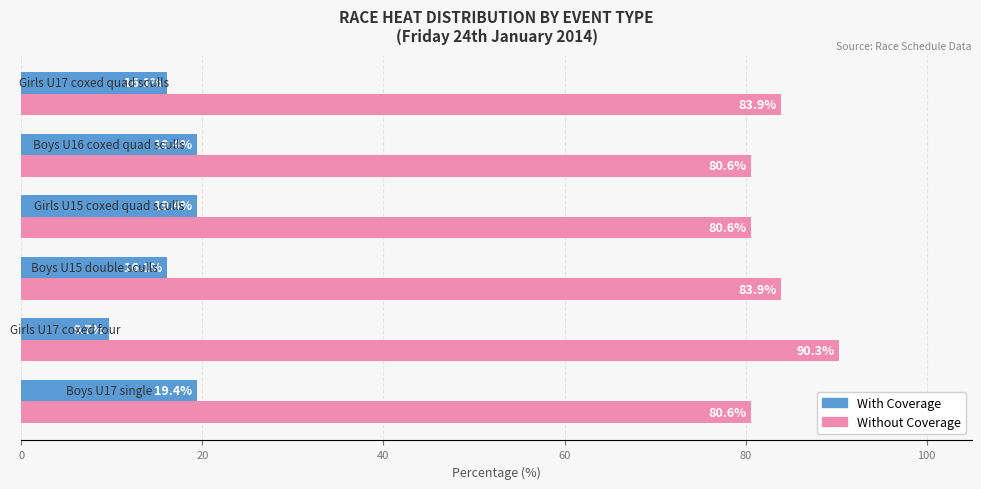

List the series in order of their overall mean, highest first.

Without Coverage, With Coverage